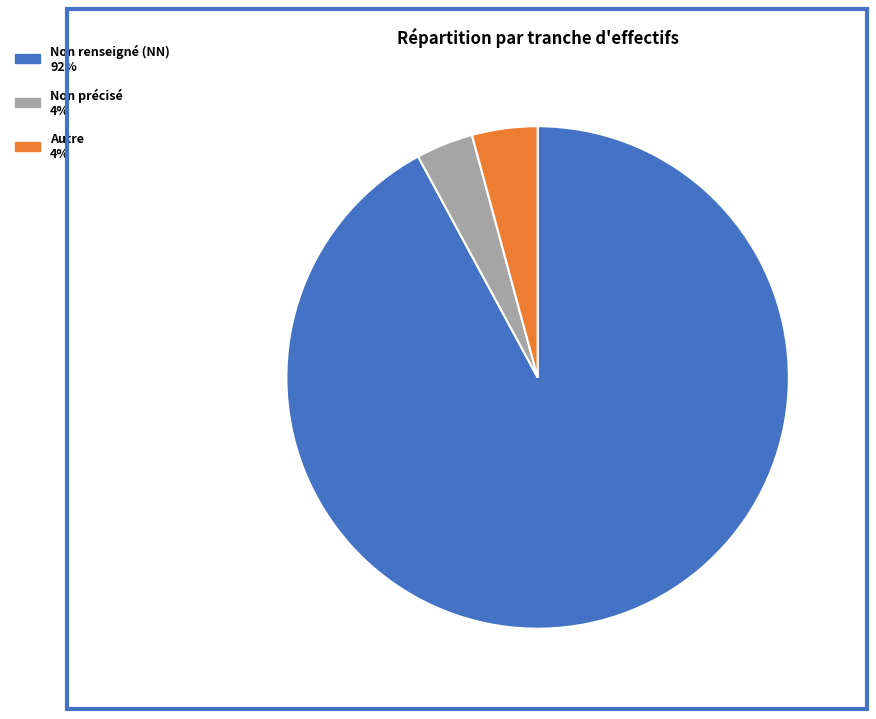

Is there a majority slice in this chart?

Yes